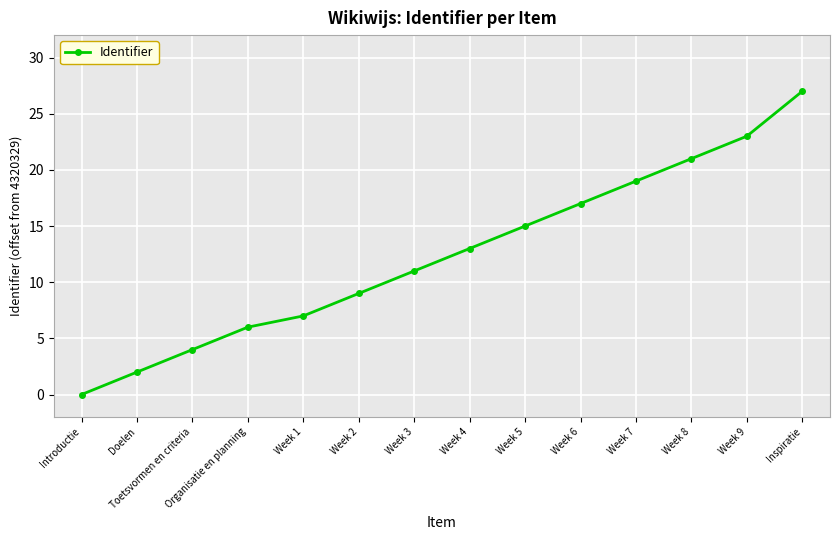

What is the difference between the second highest and minimum values?

23